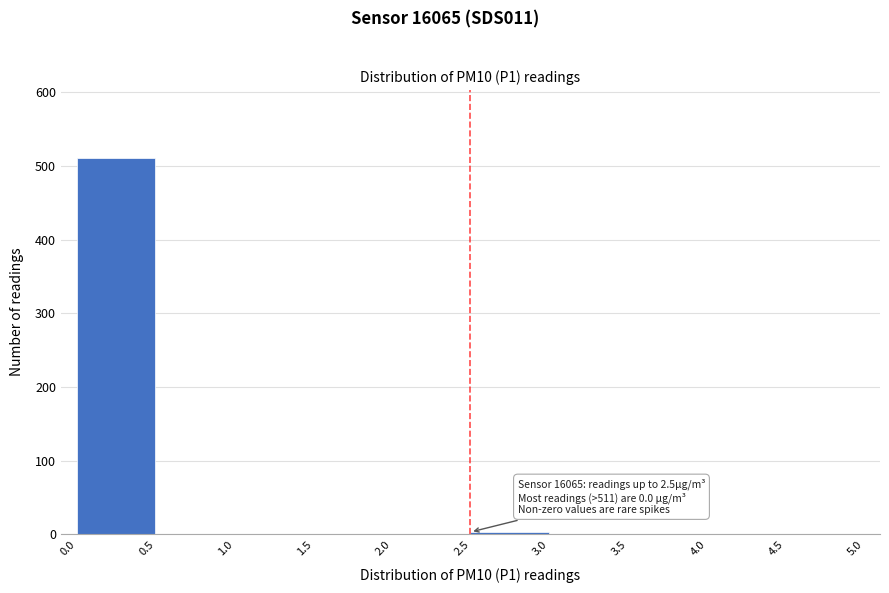

Over which range of the x-axis is the bar tallest?

0.0 to 0.5